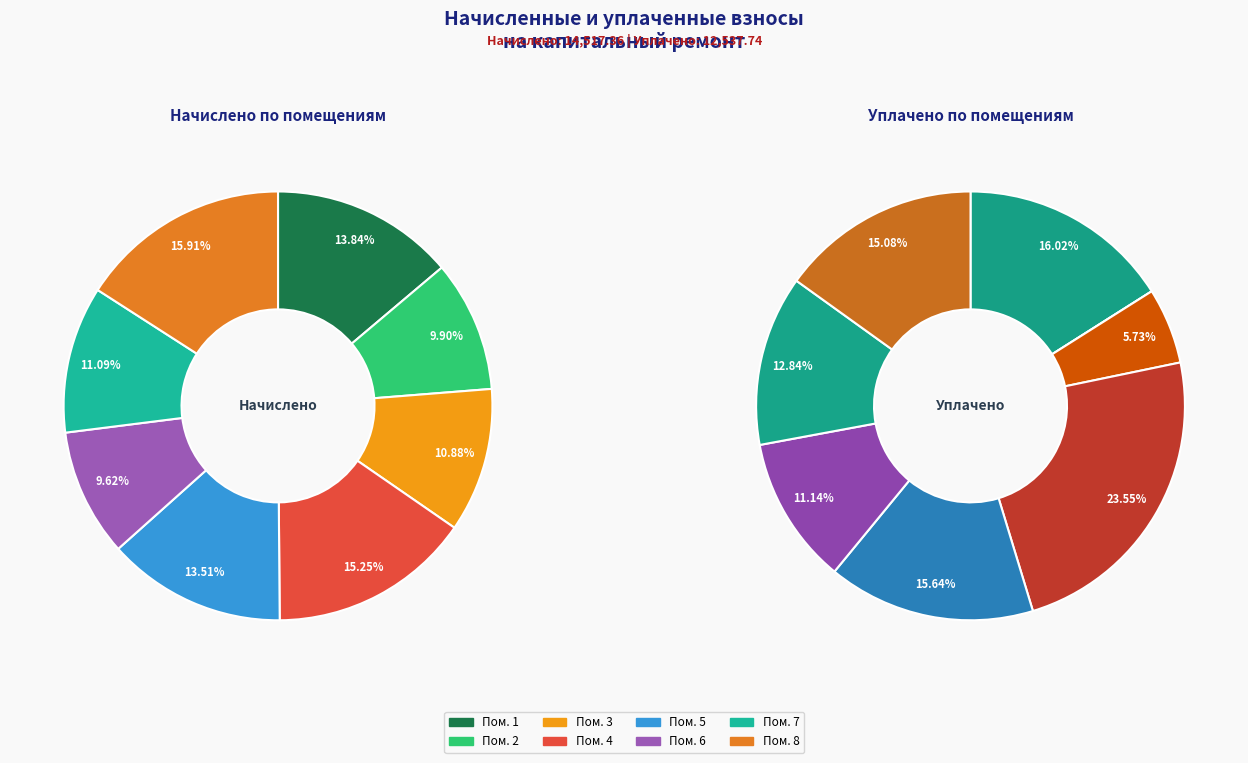

Which category has the biggest portion of the pie?

4